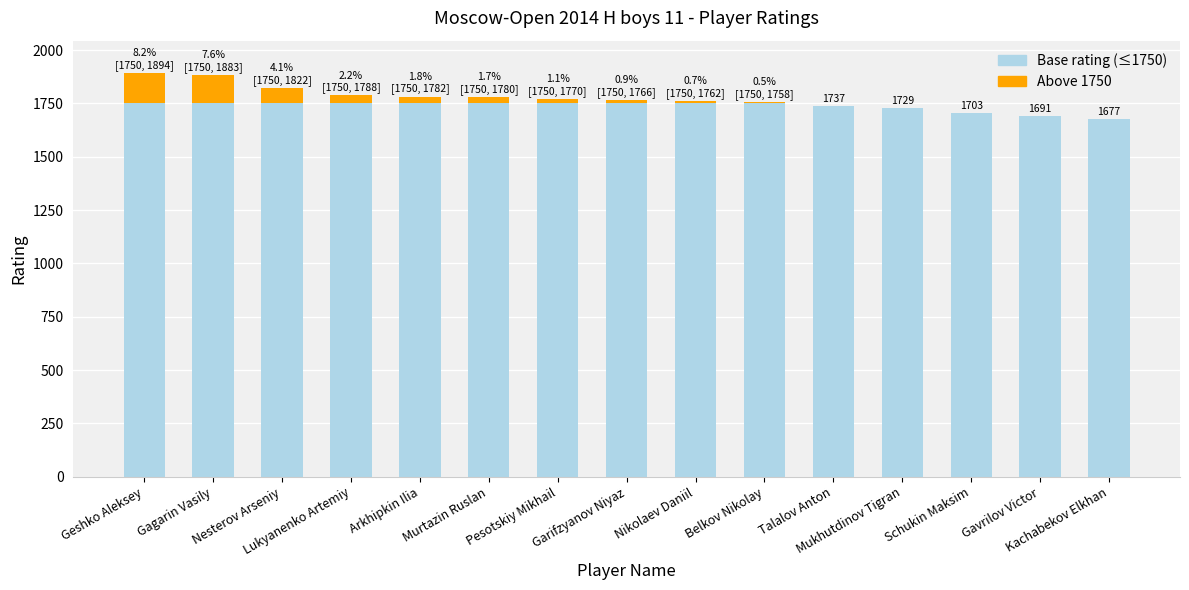

Count the number of data series in this chart.

2